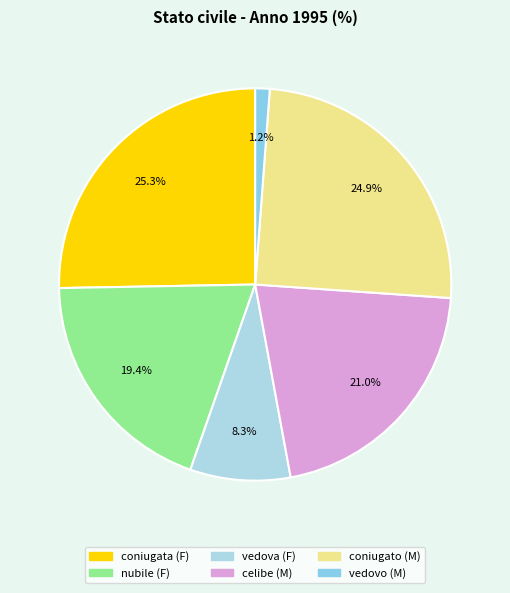

What is the largest slice in the pie chart?

coniugata (F)